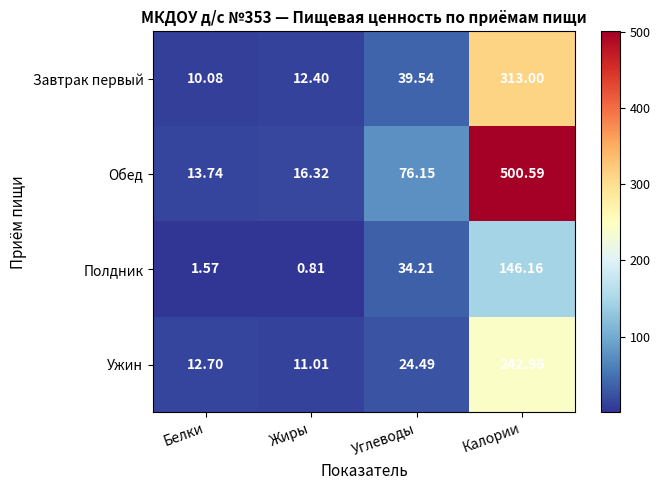

At which label does Ужин reach its peak?

Калории